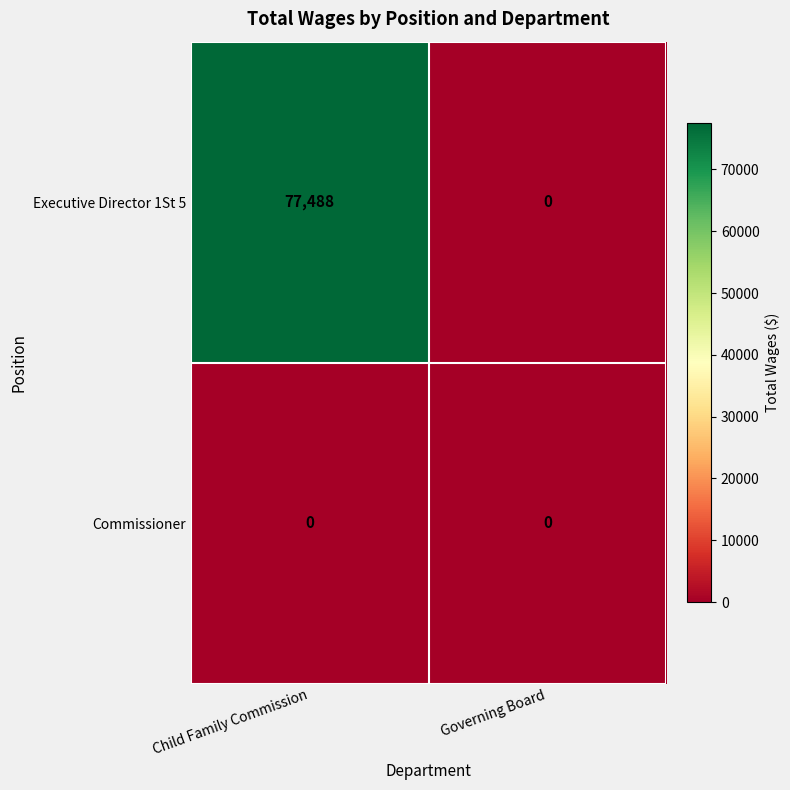

Which series has the largest range (max minus min)?

Executive Director 1St 5